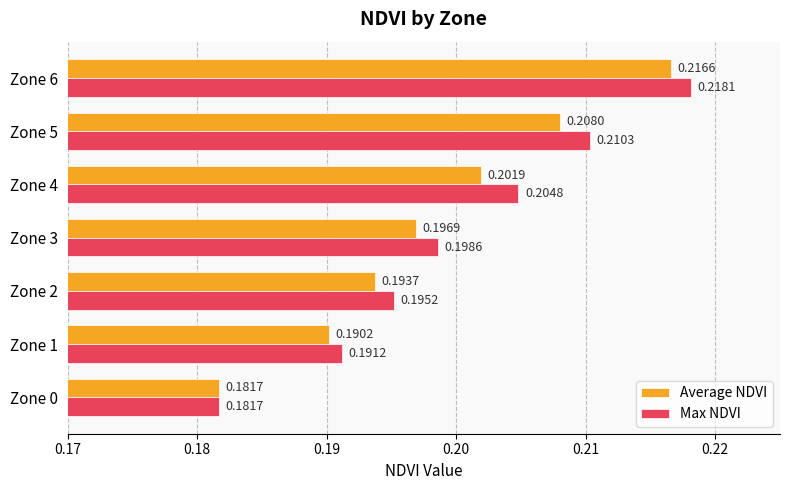

Which series has the widest spread of values?

Max NDVI